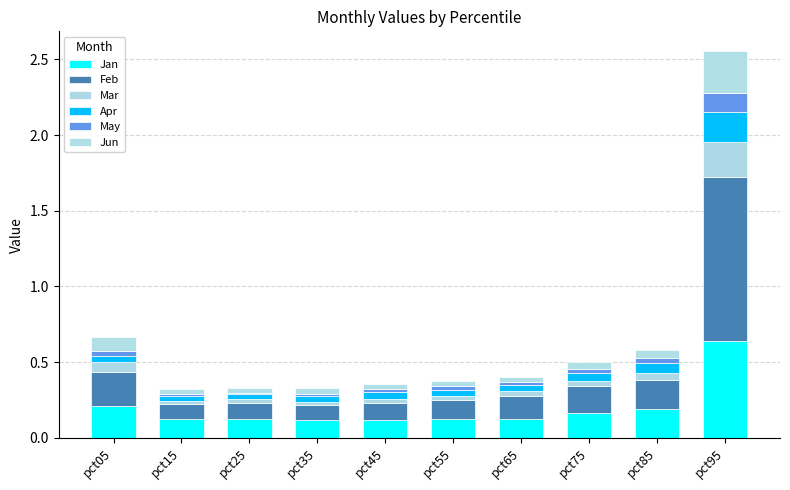

What is the sum of the Feb values at pct45 and pct35?

0.2